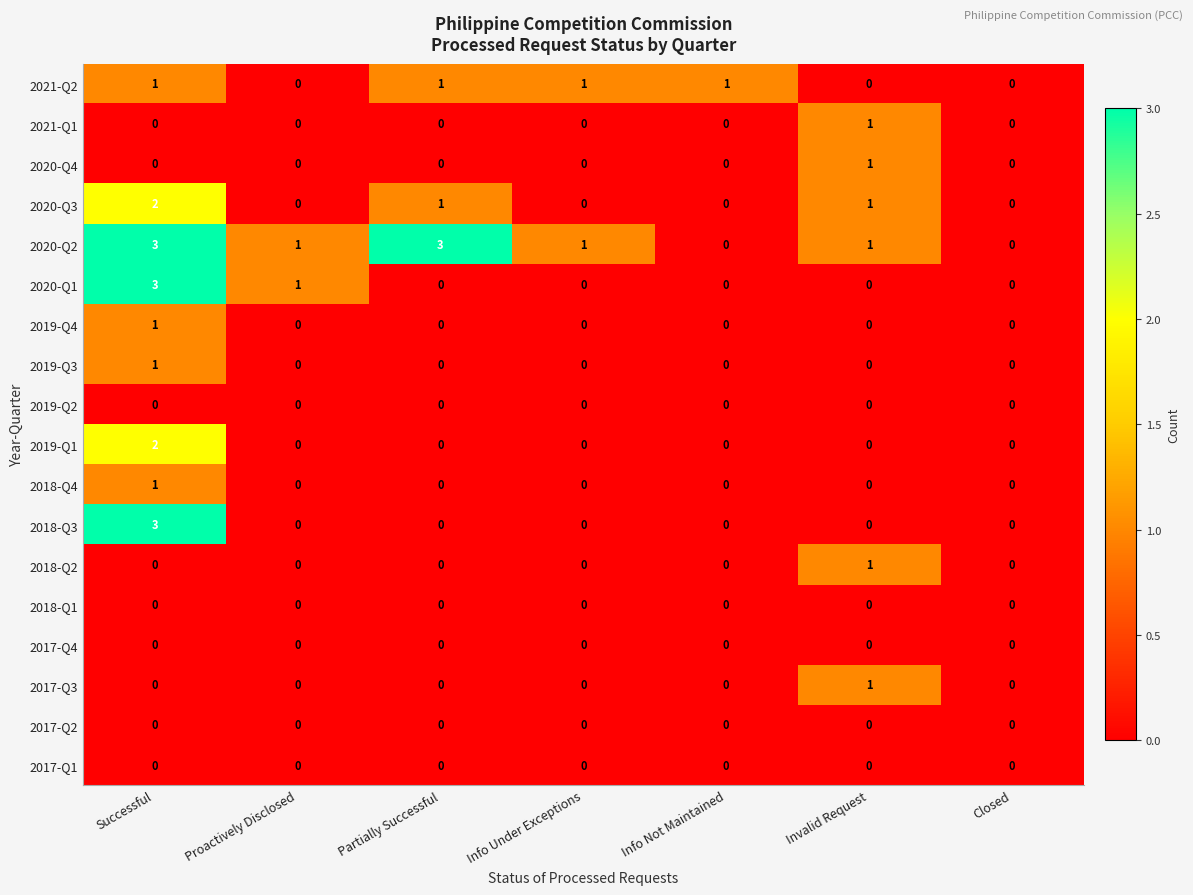

How many categories are shown in the chart?

7